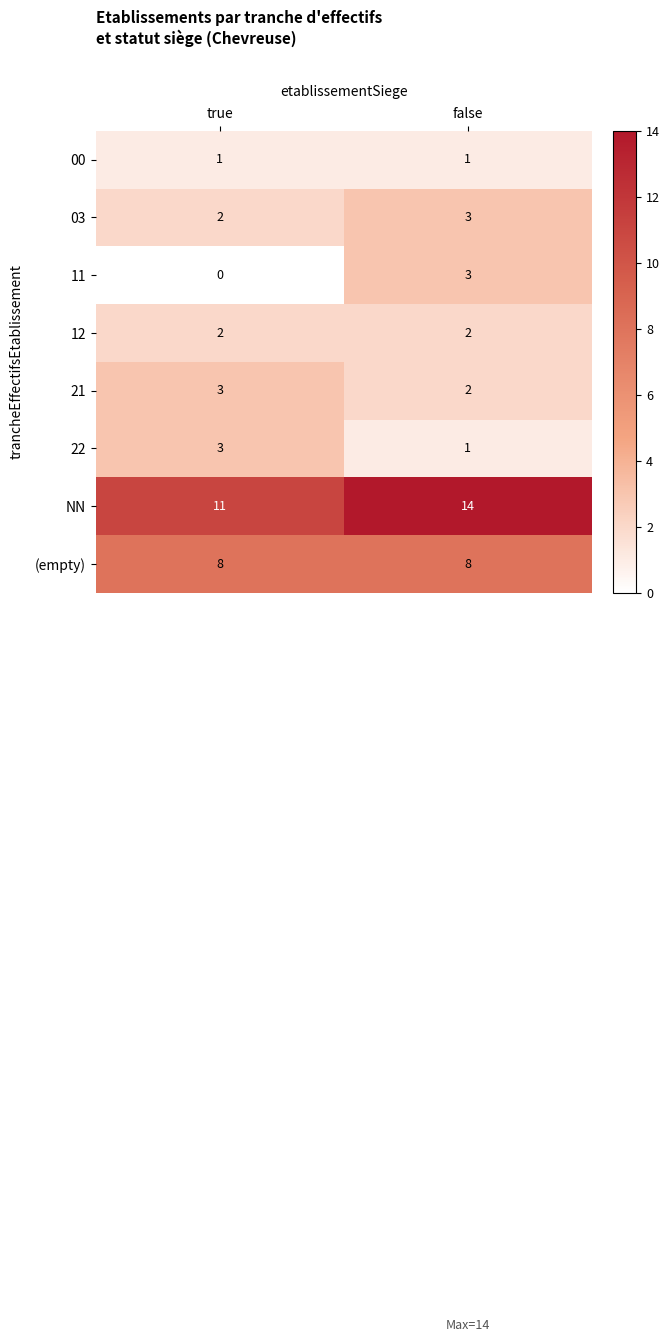

What is the sum of the 11 values at false and true?

3